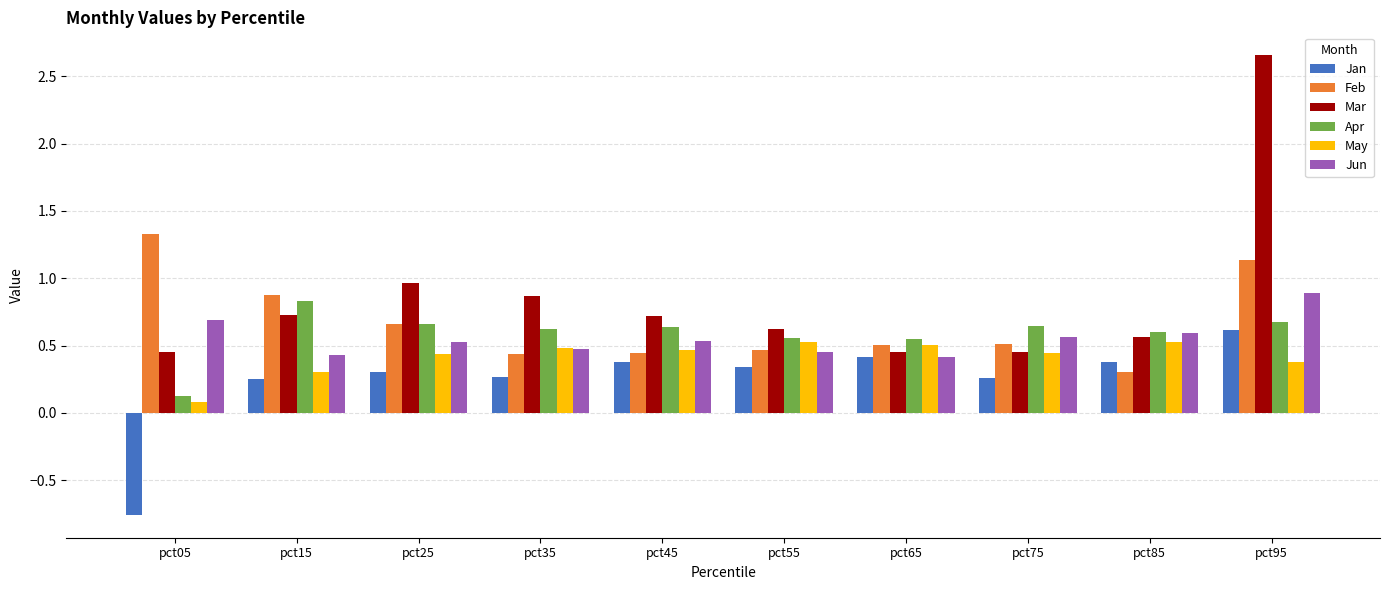

Does the chart contain any negative values?

Yes